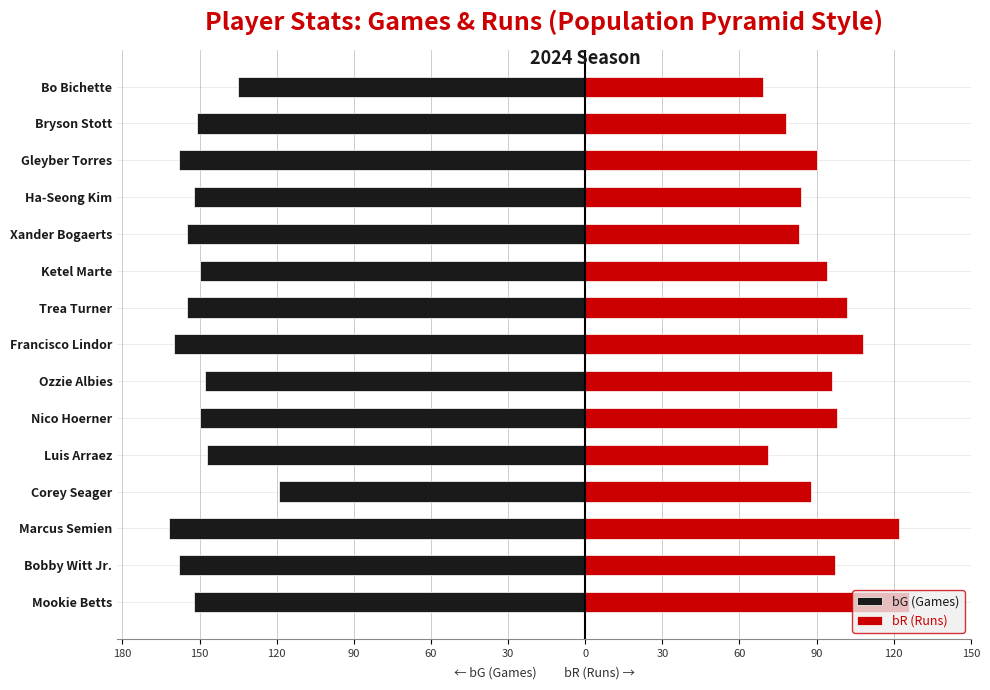

What is the sum of all bG (Games) values?

-2252